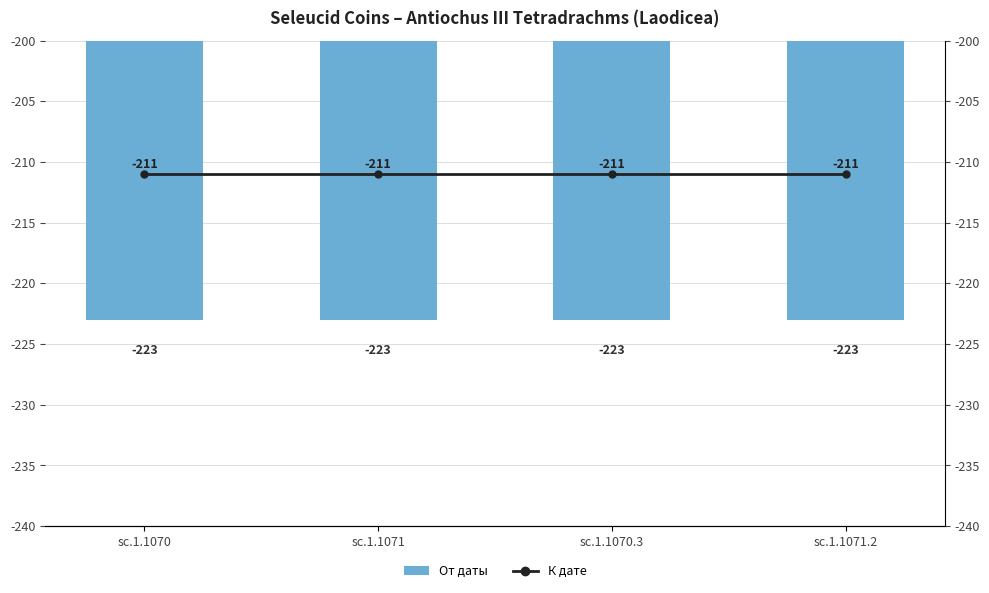

What position from the left is sc.1.1071.2?

4